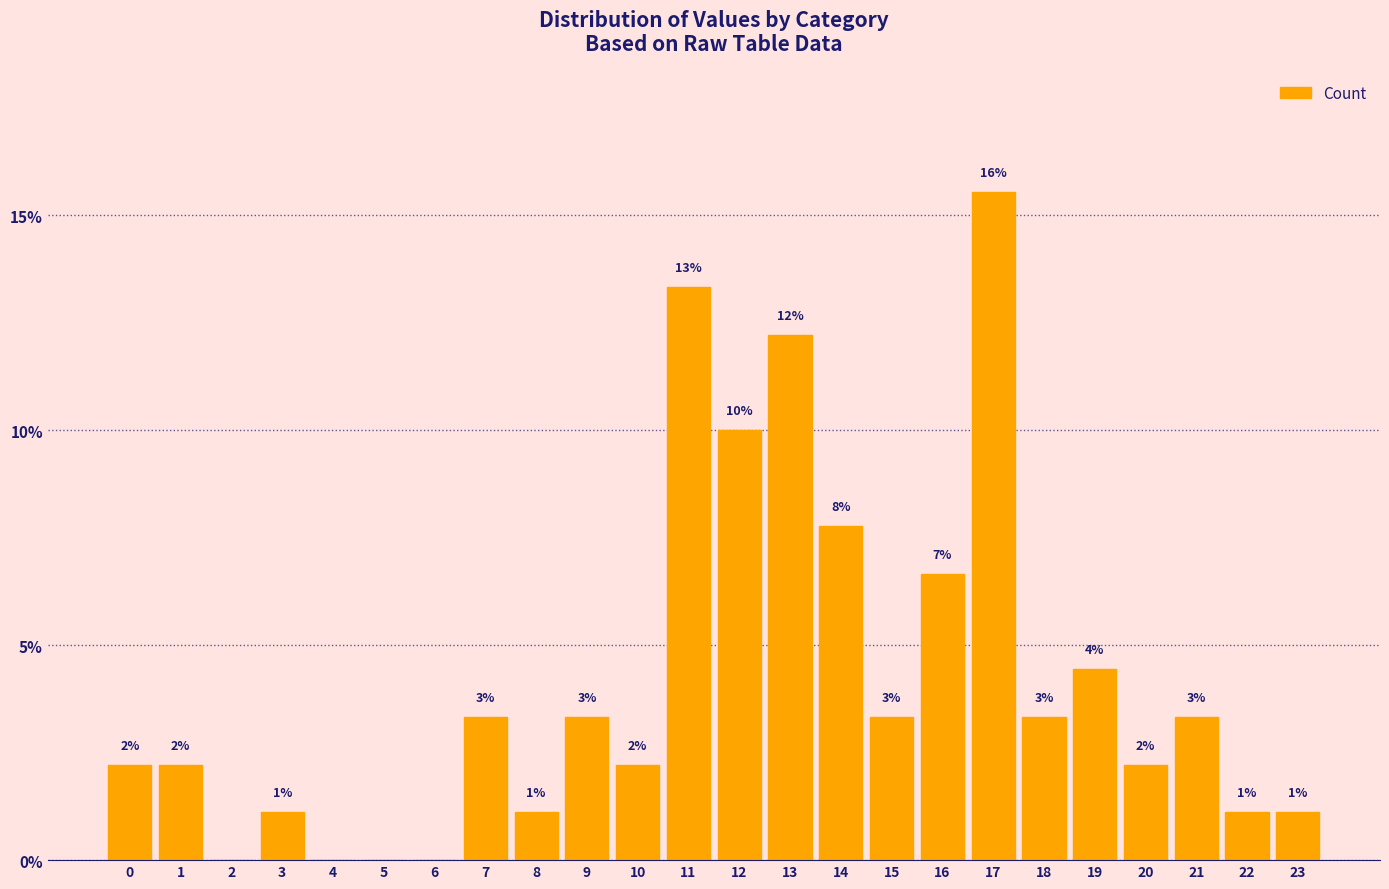

Are the bars horizontal?

No